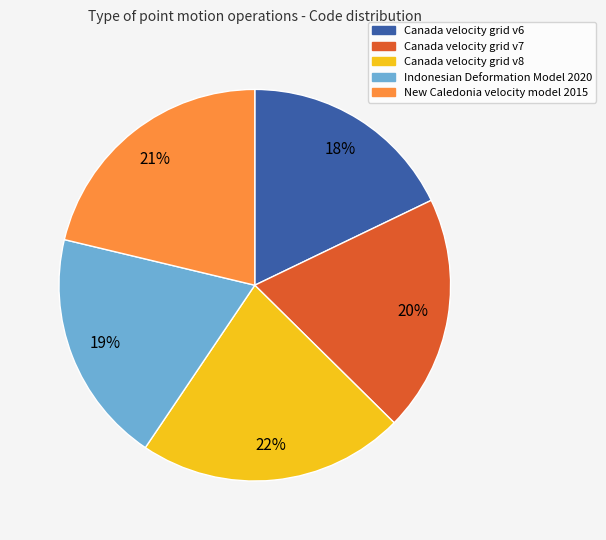

Count the number of slices in the pie.

5